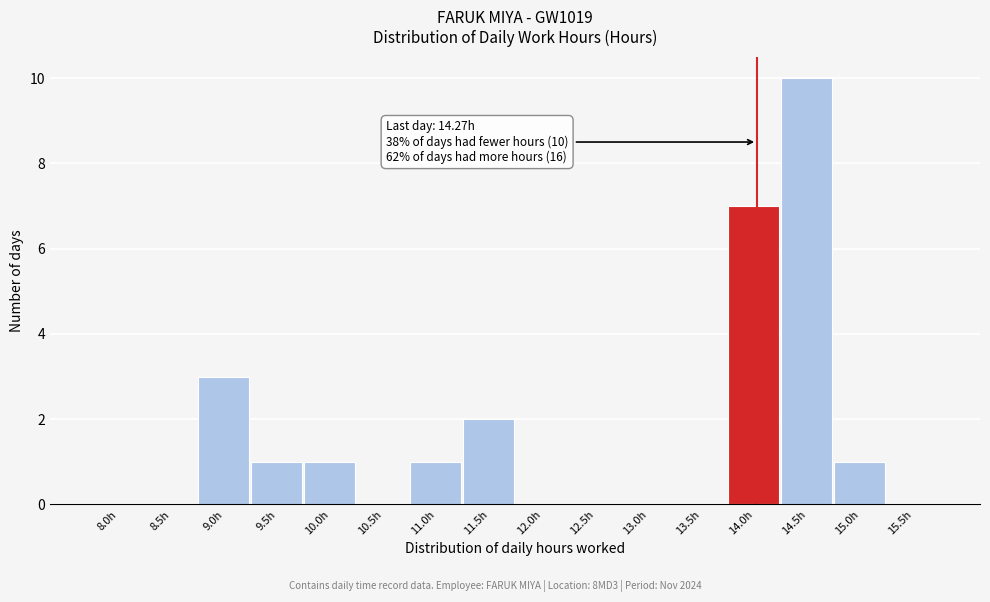

Reading left to right, extract all data points from this chart.

8.0h=0	8.5h=0	9.0h=3	9.5h=1	10.0h=1	10.5h=0	11.0h=1	11.5h=2	12.0h=0	12.5h=0	13.0h=0	13.5h=0	14.0h=7	14.5h=10	15.0h=1	15.5h=0